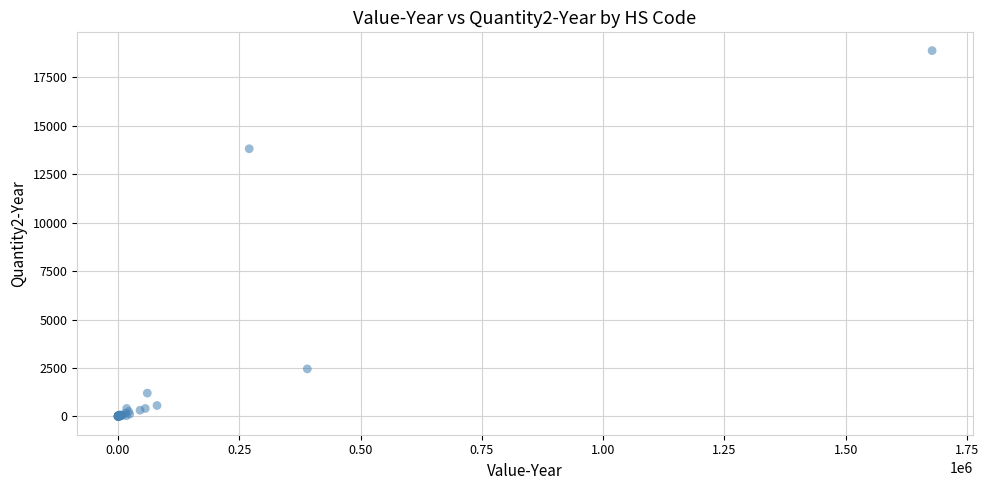

What Y value in the scatter plot is closest to 9439?

13813